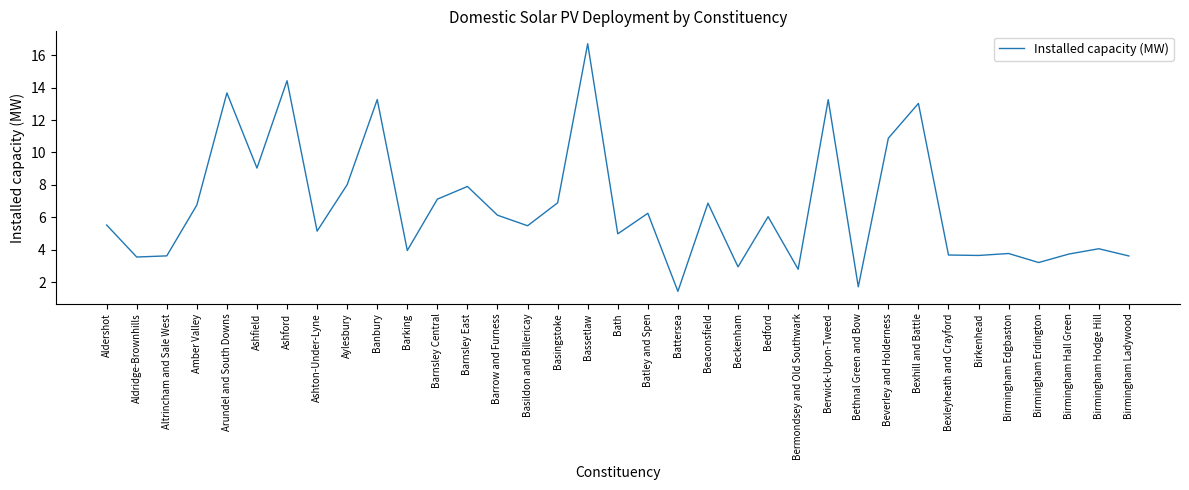

Where is the first local maximum?

Arundel and South Downs